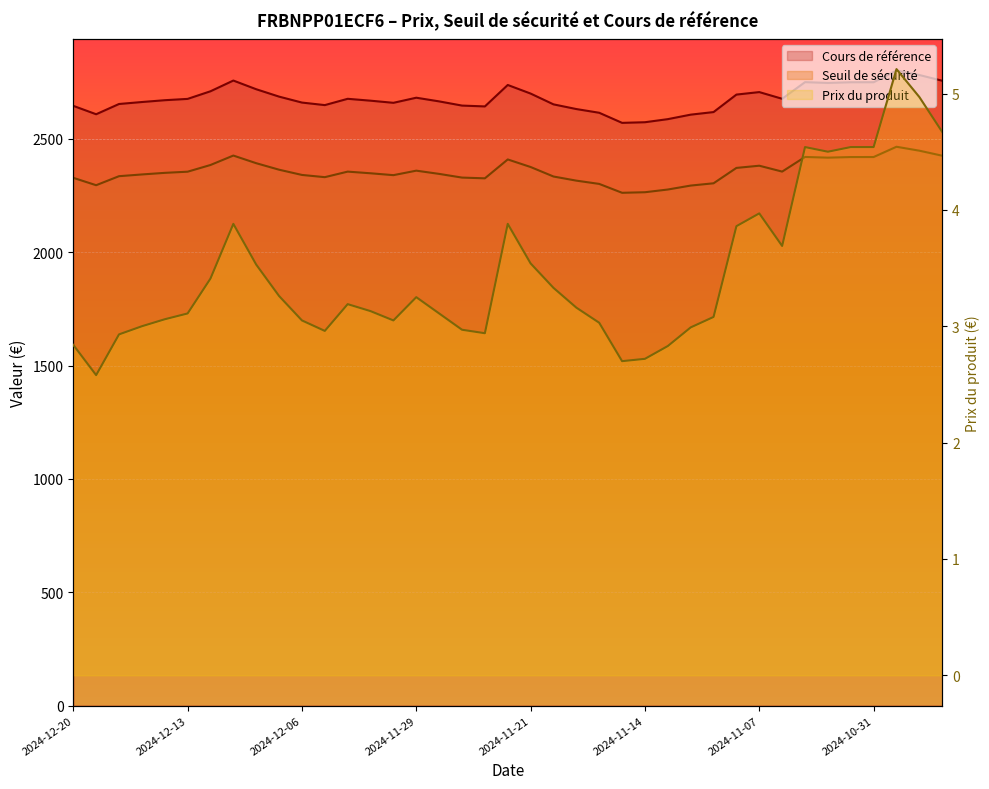

At 2024-11-05, list the series in order from largest to smallest.

Cours de référence, Seuil de sécurité, Prix du produit